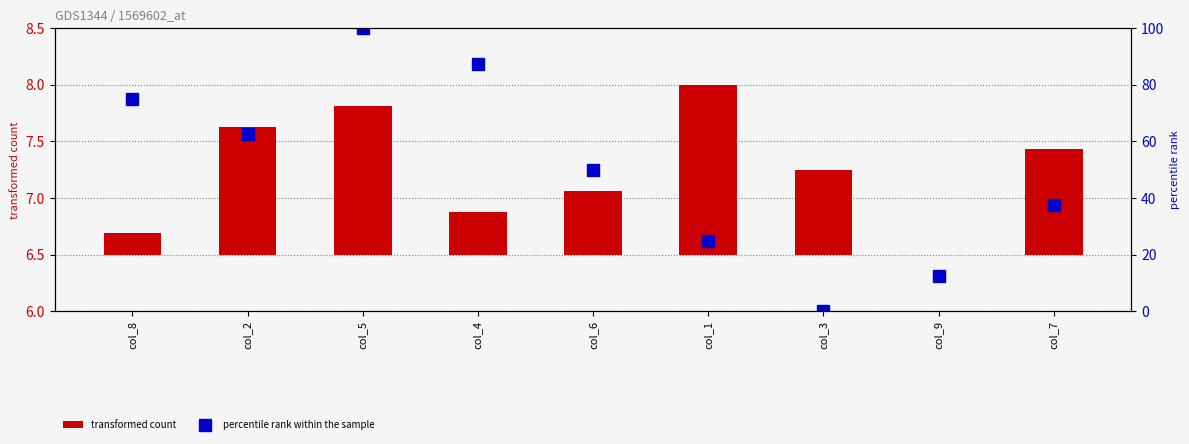

The transformed count series shows 0.2 at col_8. True or false?

True